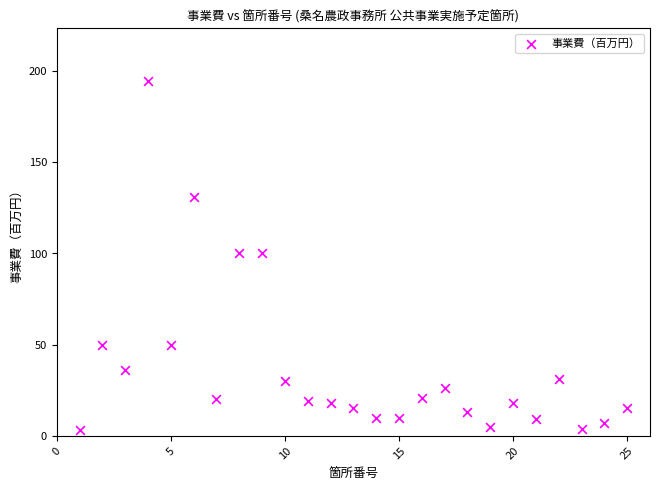

What is the range of X values (max minus min)?

24